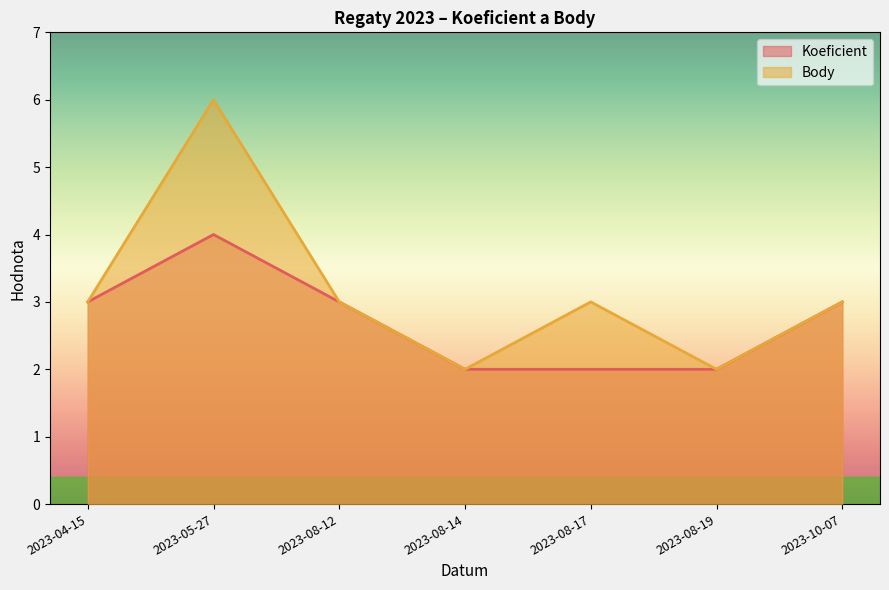

What is the difference between the second highest and minimum values in the Body series?

1